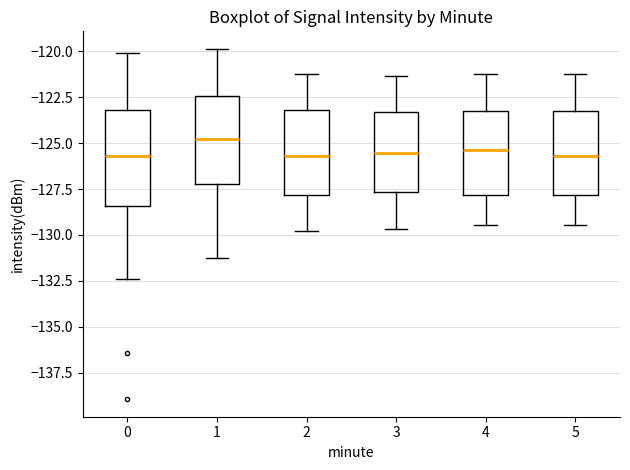

Reading left to right, transcribe this box plot: for each box, give where its median line is, the range the box spans, and where its two whiskers end, as read against the y-axis. The values are not printed on the chart, so give them approximately, as read against the axis.

0: median -125.5, box -128.5 to -123.0, whiskers -132.5 to -120.0
1: median -125.0, box -127.0 to -122.5, whiskers -131.0 to -120.0
2: median -125.5, box -128.0 to -123.0, whiskers -130.0 to -121.0
3: median -125.5, box -127.5 to -123.5, whiskers -129.5 to -121.5
4: median -125.5, box -128.0 to -123.5, whiskers -129.5 to -121.0
5: median -125.5, box -128.0 to -123.5, whiskers -129.5 to -121.0